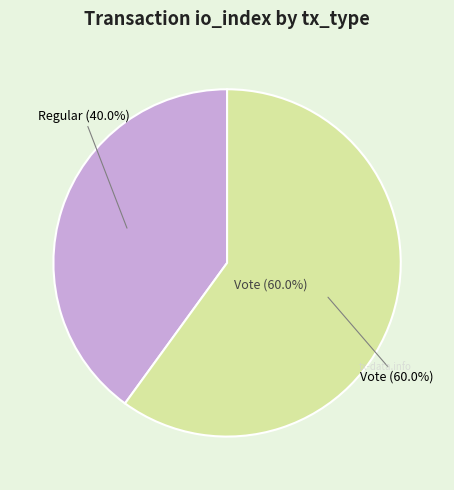

To the nearest percent, what portion does Vote represent?

60%